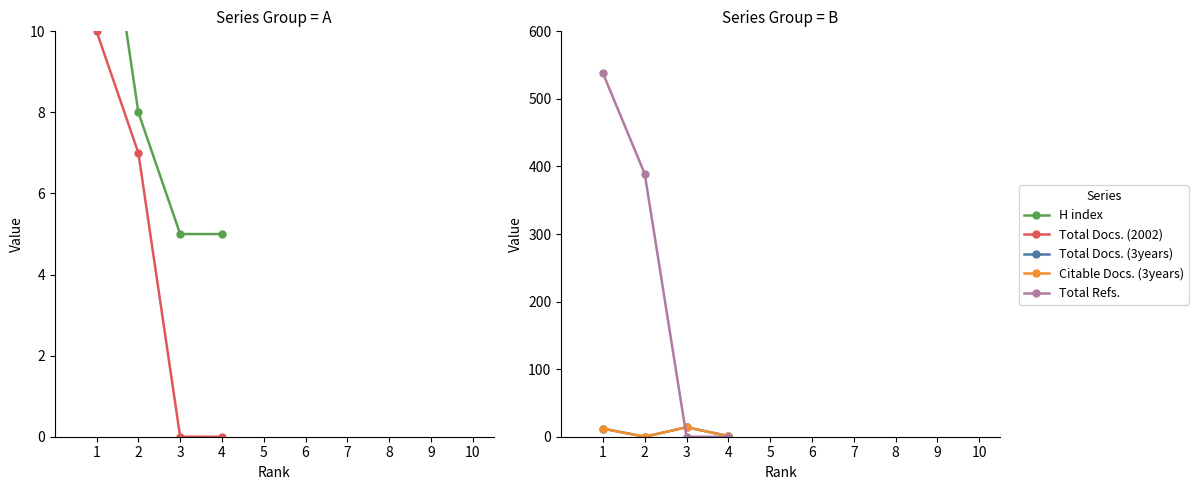

Where does the H index series first go above 8?

1